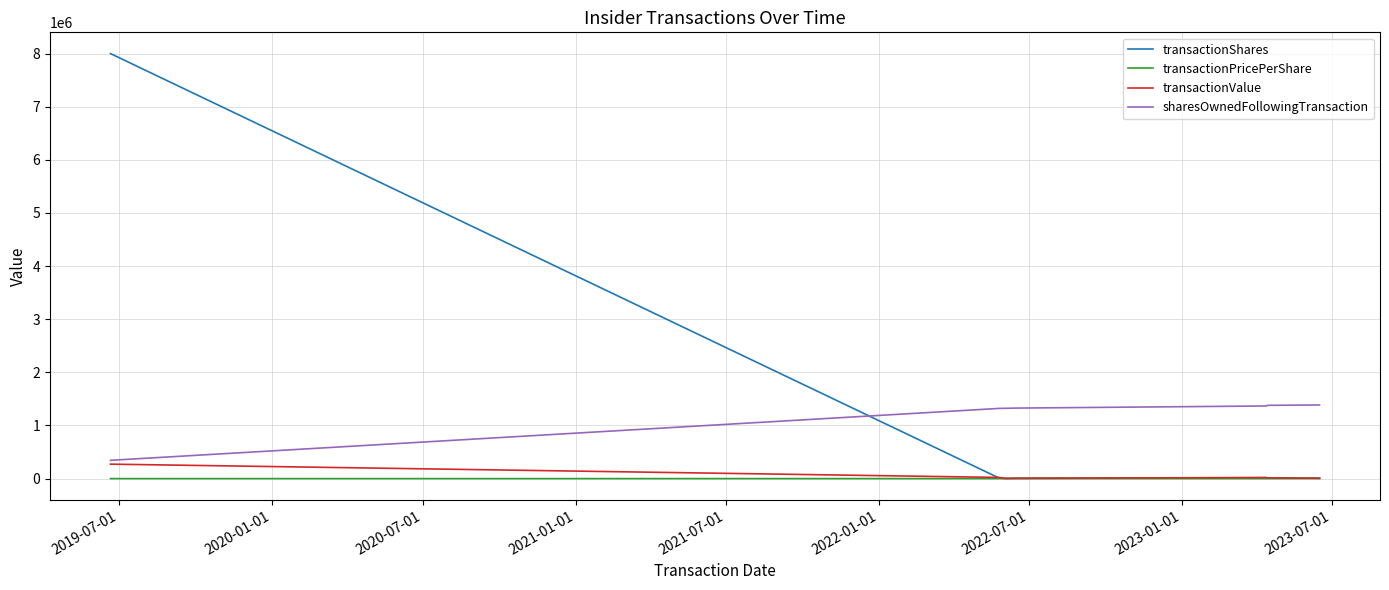

True or false: sharesOwnedFollowingTransaction and transactionShares cross at least once.

True